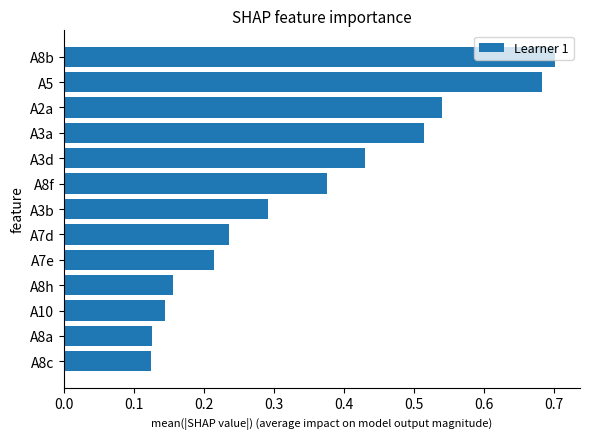

Between A8a and A2a, which is larger?

A2a